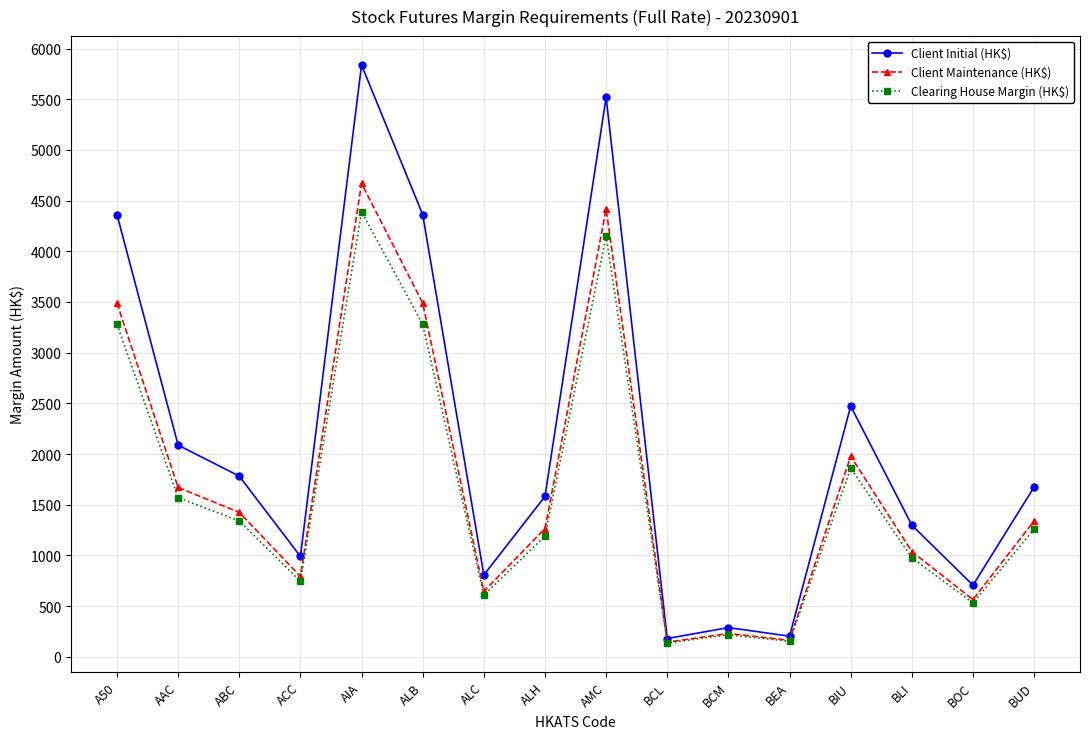

At which label is Client Maintenance (HK$) closest to 2407?

BIU